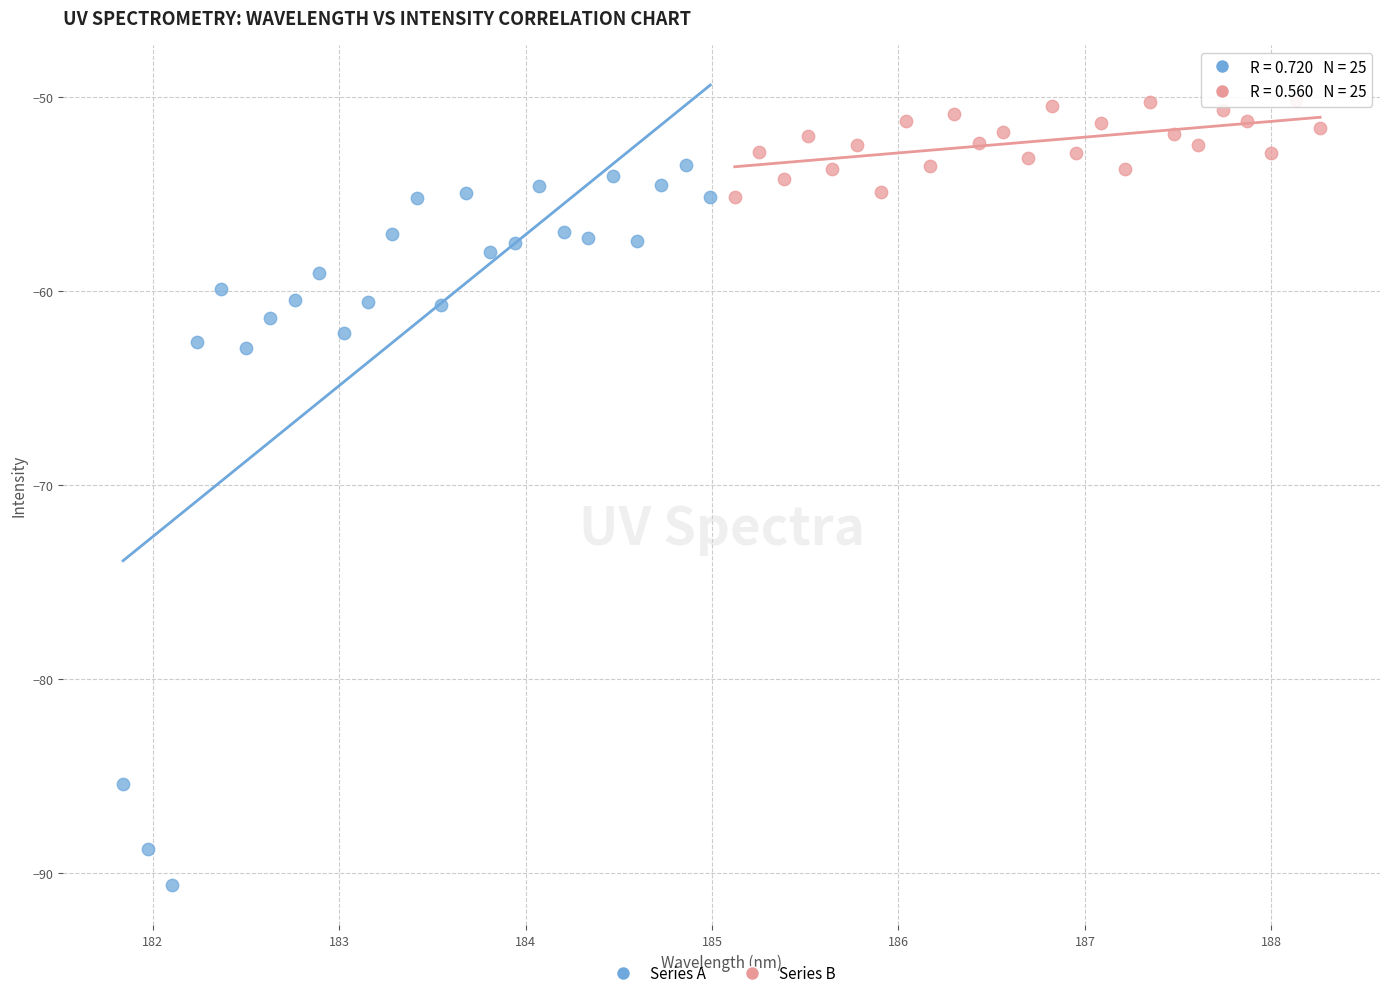

What are all the series names shown in the legend?

Series A, Series B